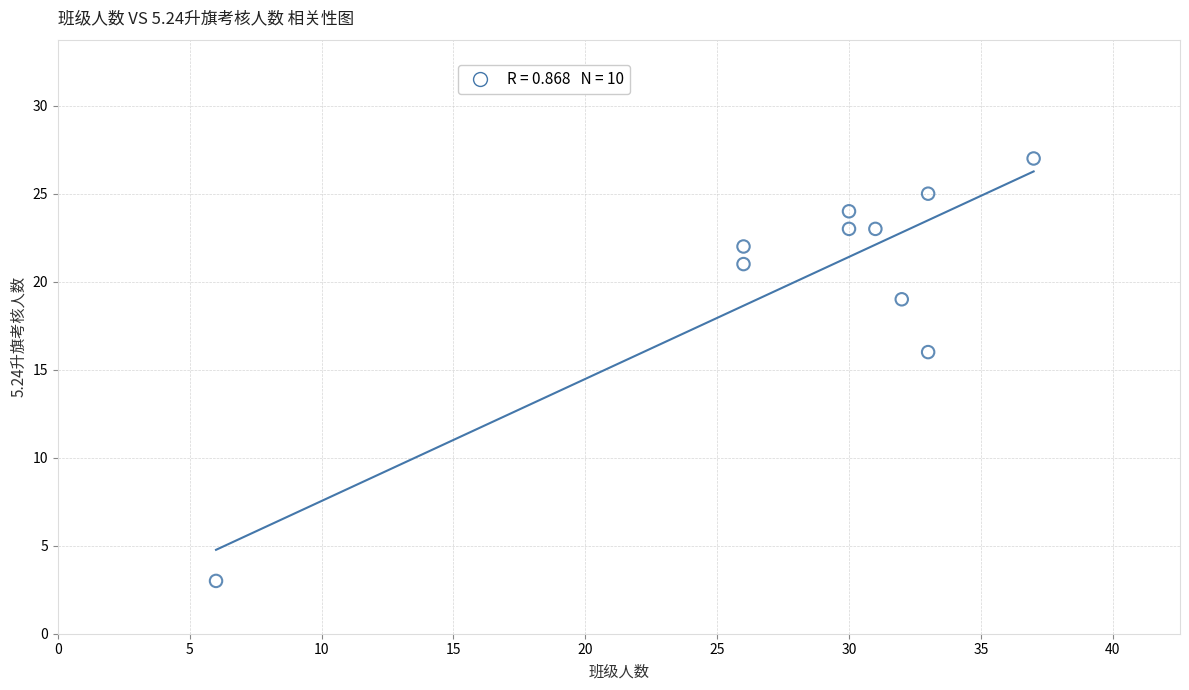

What is the average X value?

28